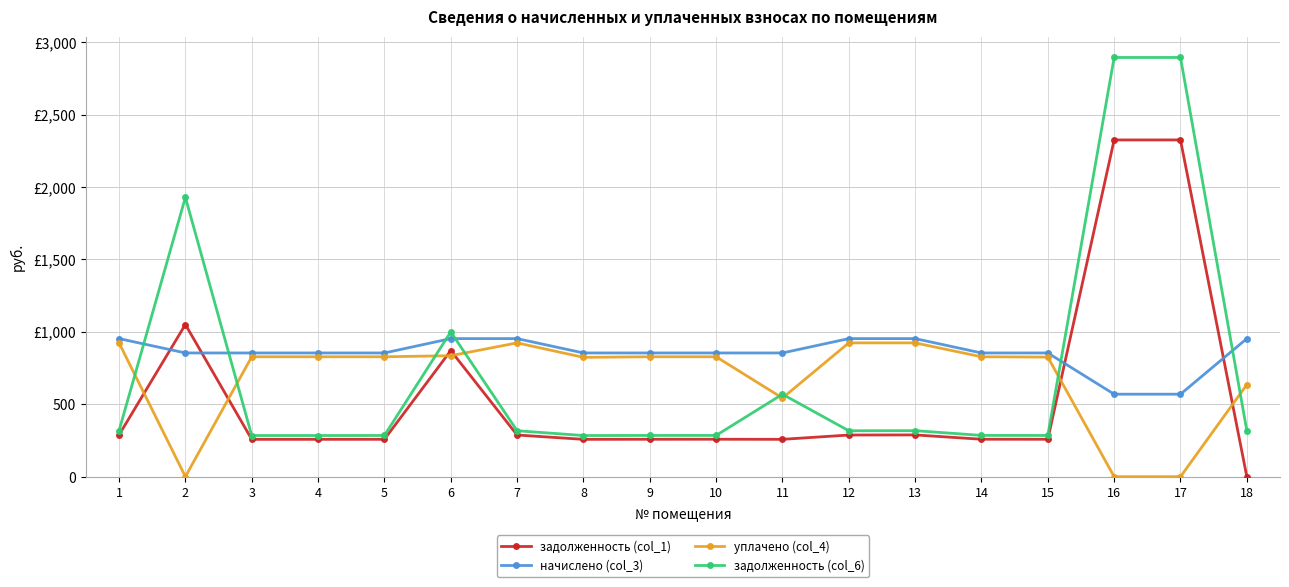

The задолженность (col_1) series shows 363.3 at 15. True or false?

False